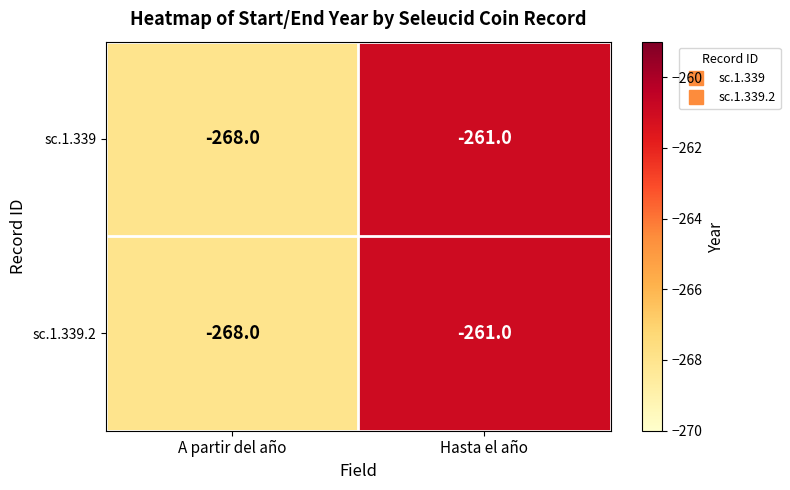

At which label is sc.1.339.2 closest to -264?

Hasta el año